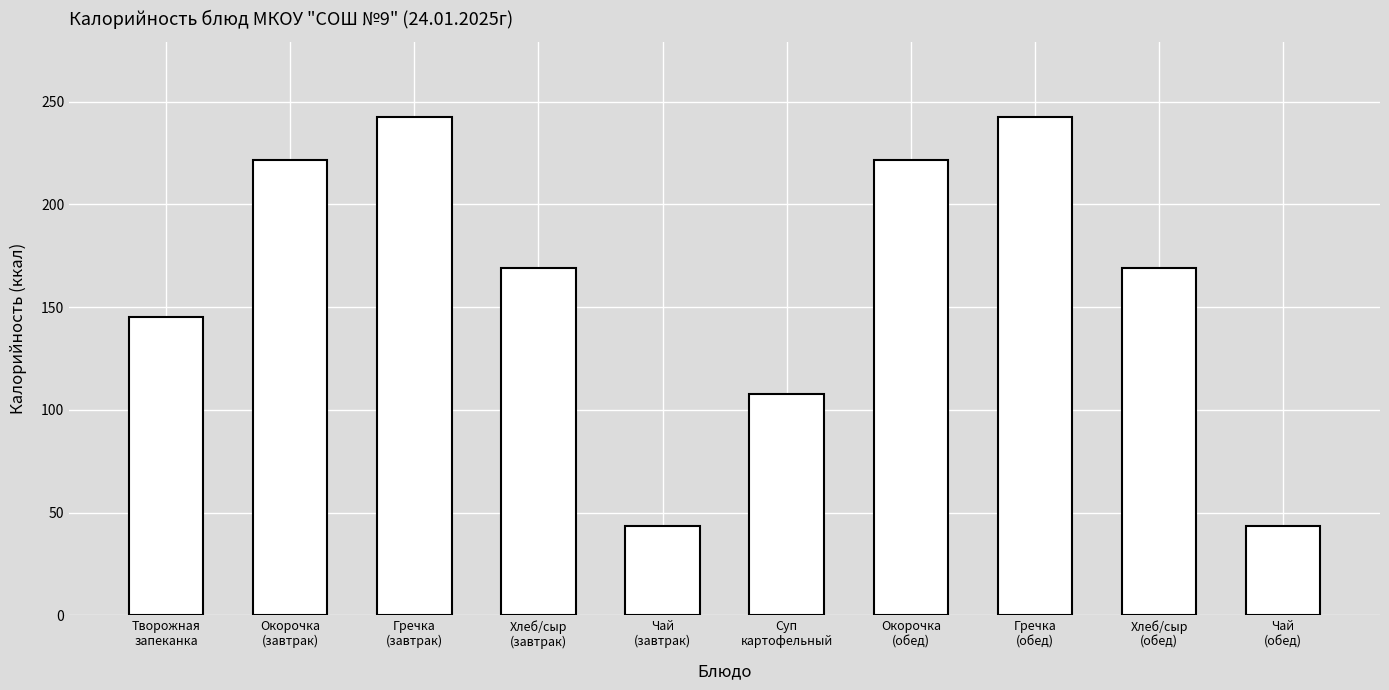

The value at Чай
(завтрак) is 70.2. True or false?

False